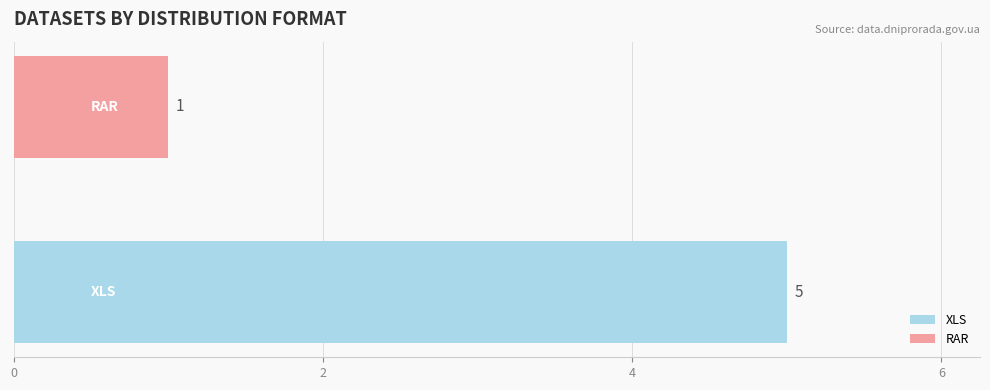

What is the label of the 1st bar from the left?

XLS